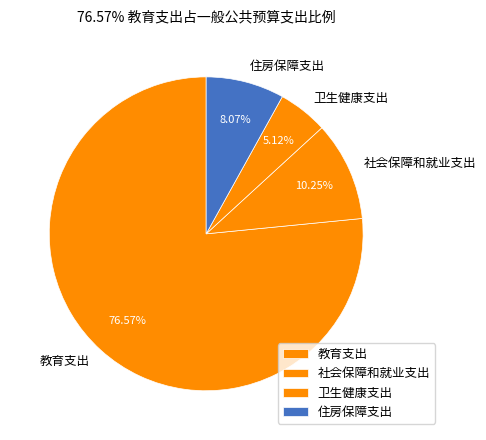

True or false: 教育支出 accounts for 67% of the total.

False